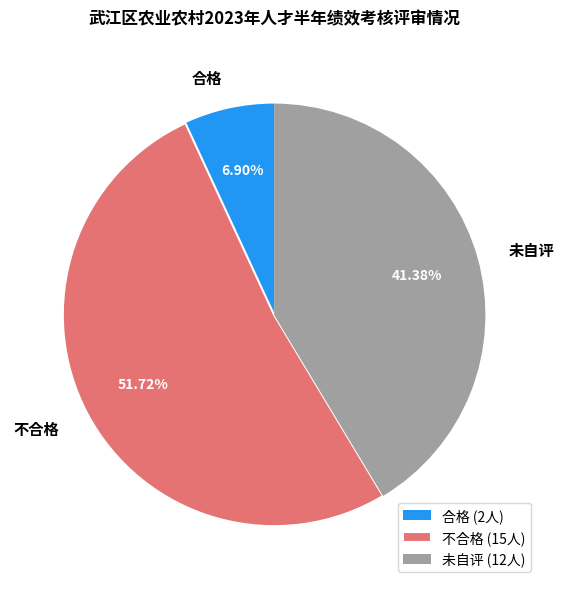

What percentage is the 合格 slice, to the nearest percent?

7%